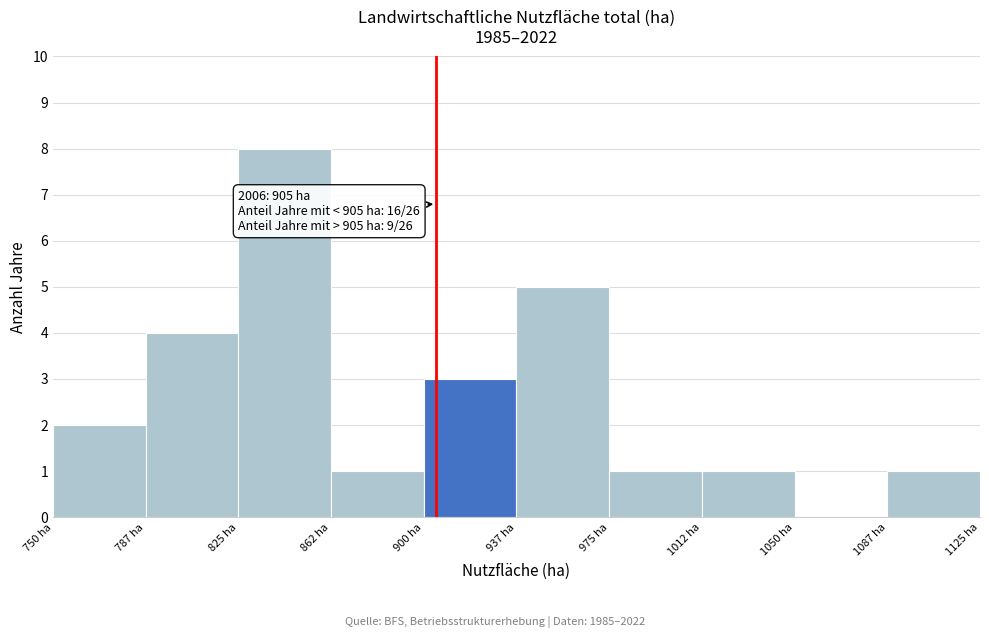

Over which range of the x-axis is the bar tallest?

825.0 to 862.5